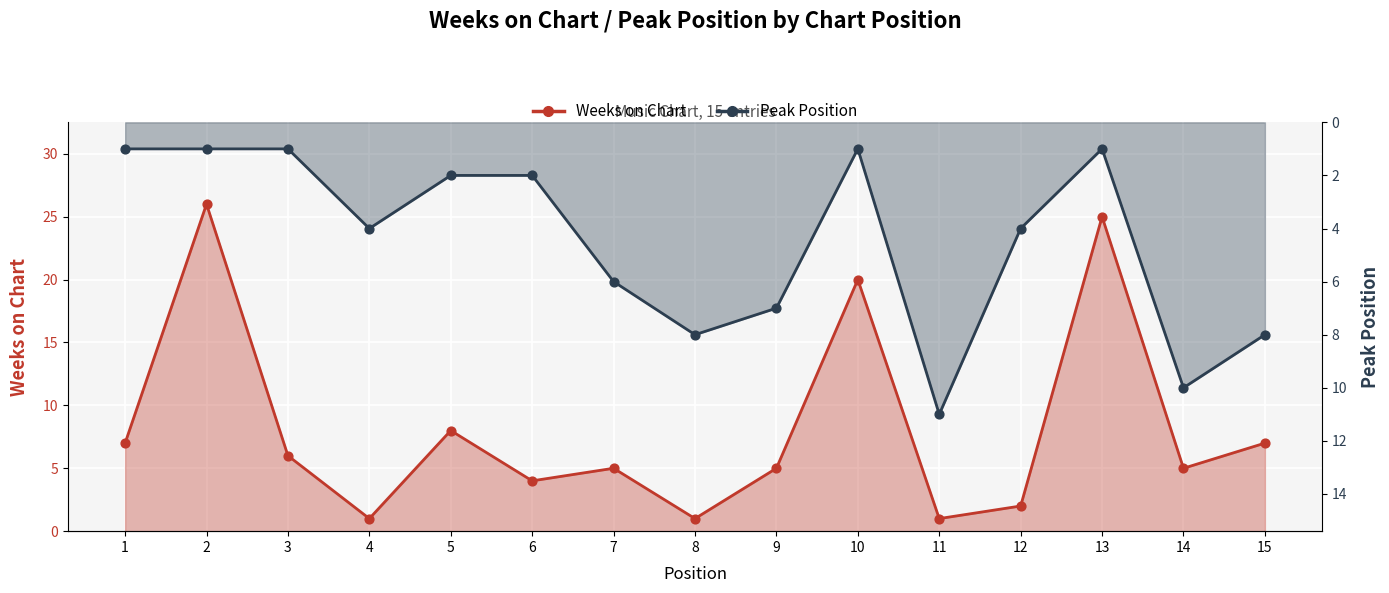

Which series reaches the minimum Y coordinate?

Weeks on Chart